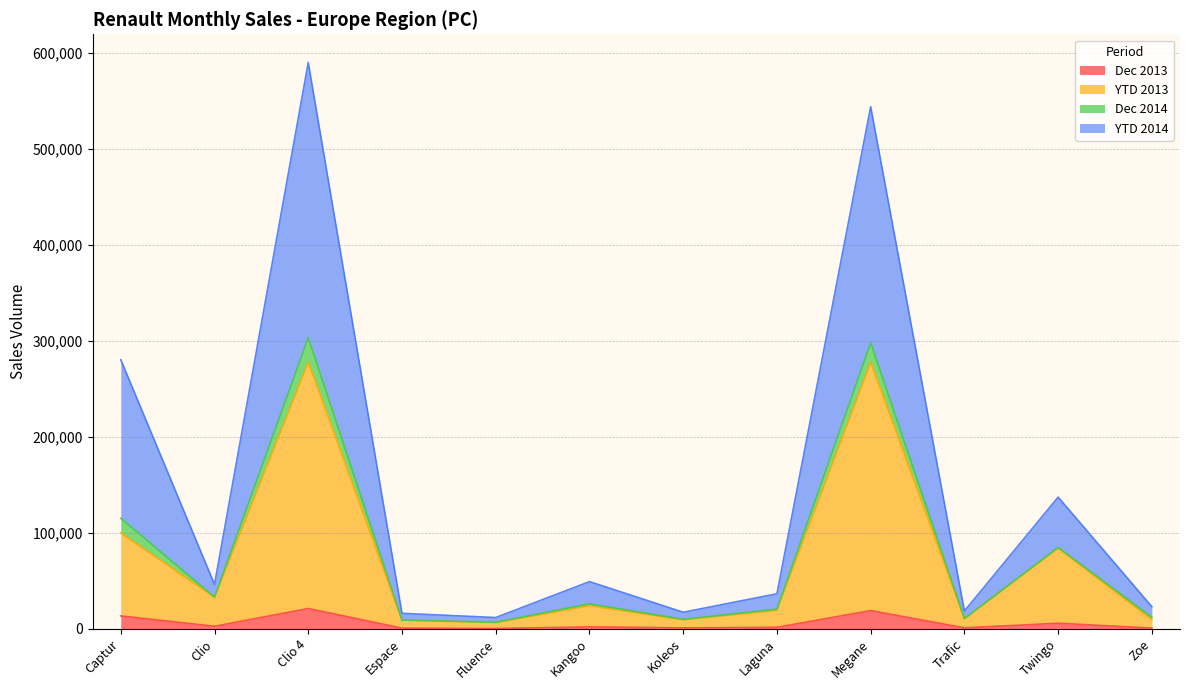

The Dec 2013 series shows 1519 at Trafic. True or false?

False